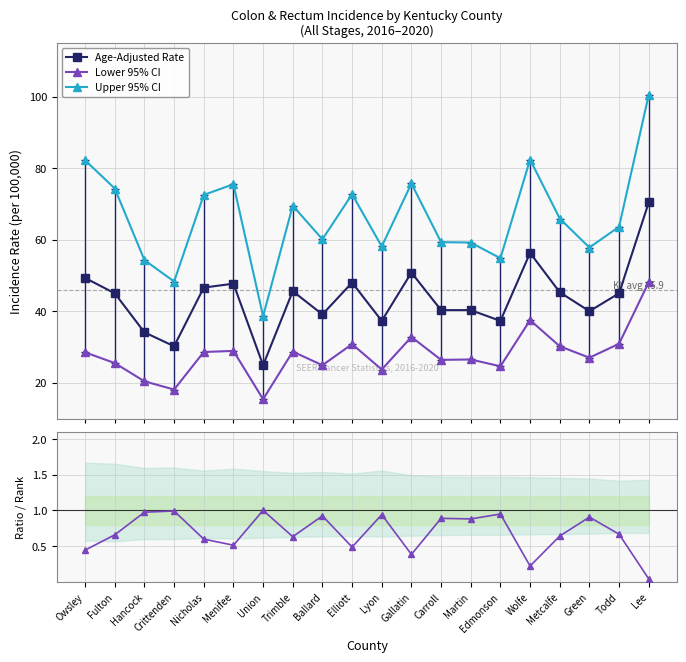

What is the lowest value of the Upper 95% CI series?

38.6